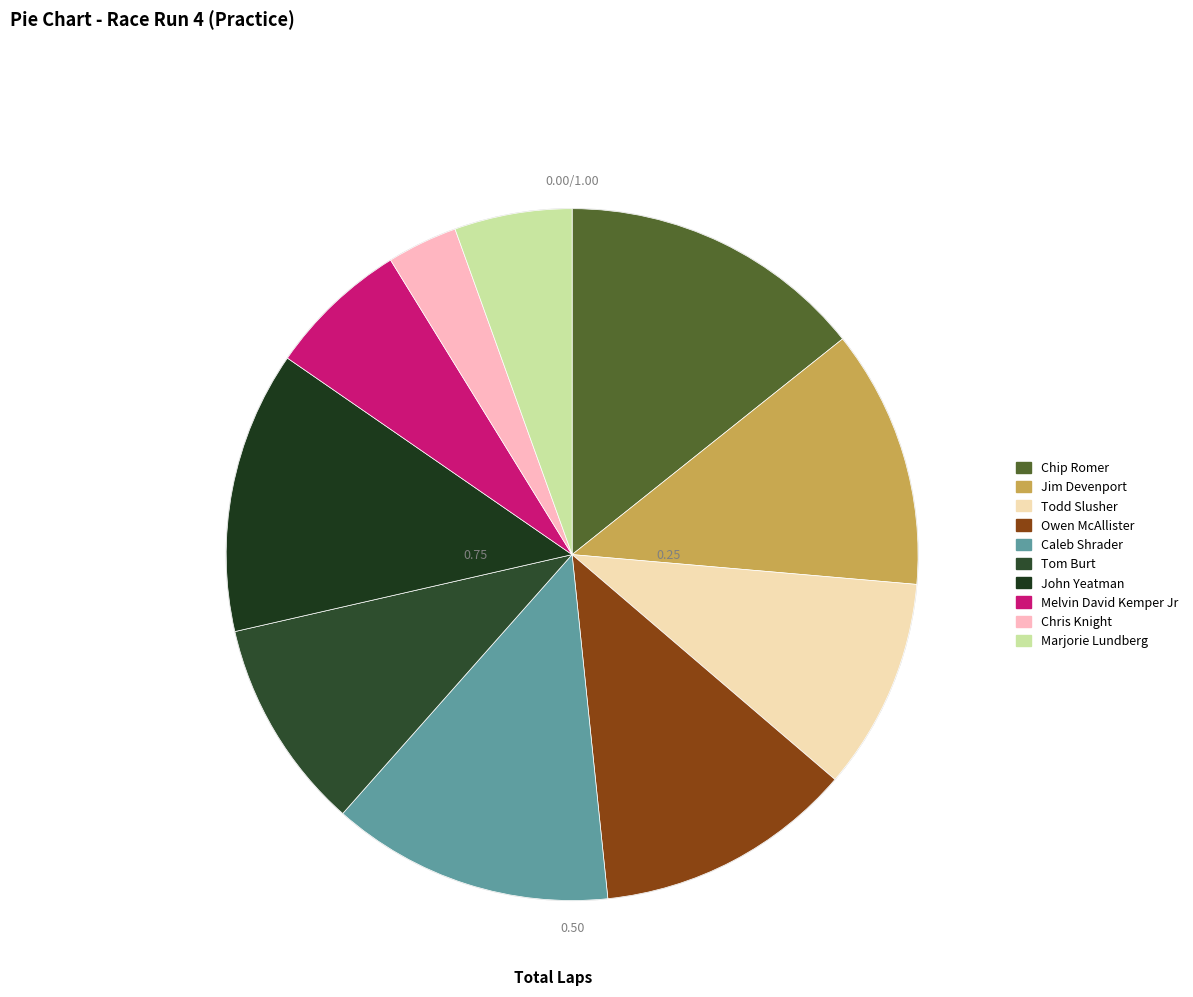

Which slice is the smallest?

Chris Knight